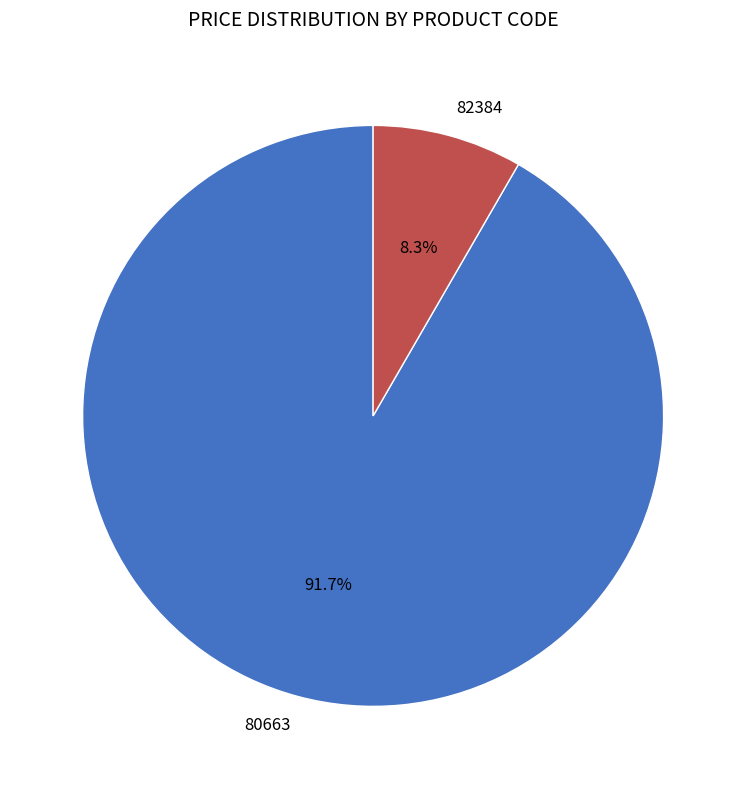

To the nearest percent, what is the average slice percentage?

50%